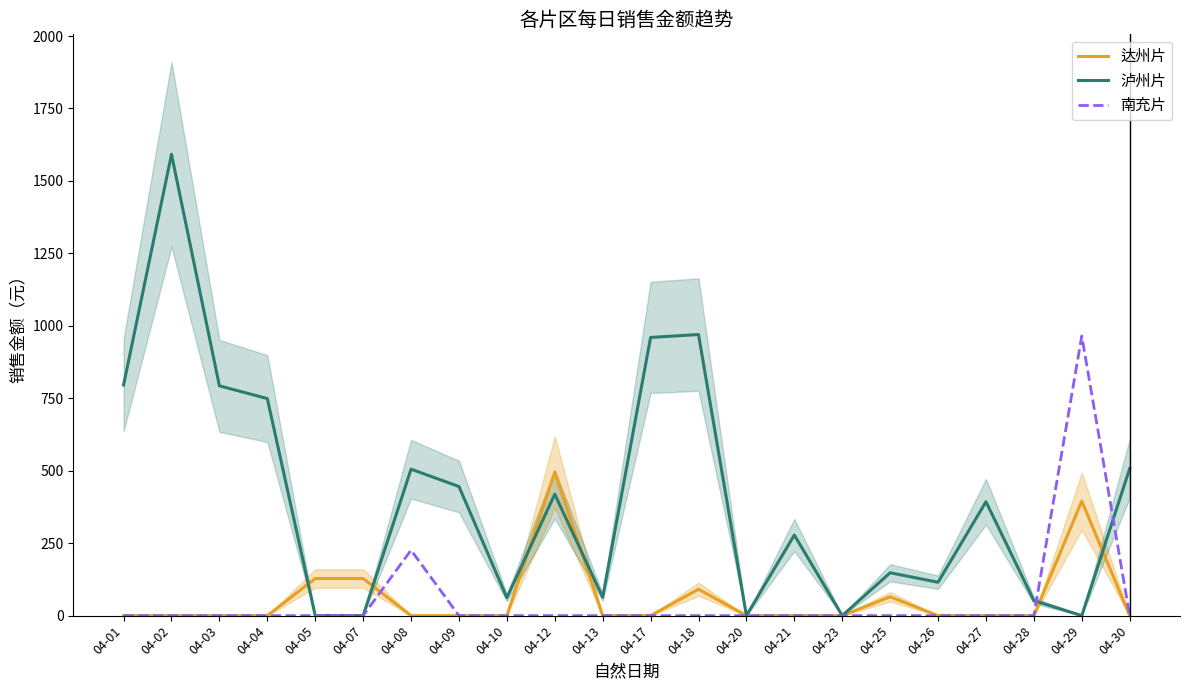

Does the chart have visible grid lines?

No